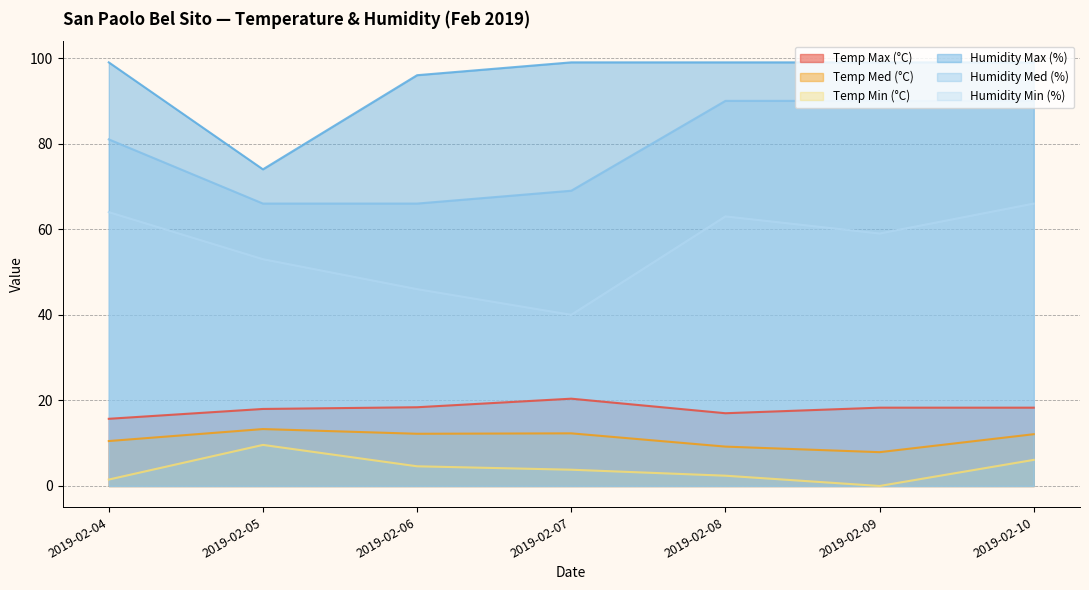

How many lines are shown in the chart?

6